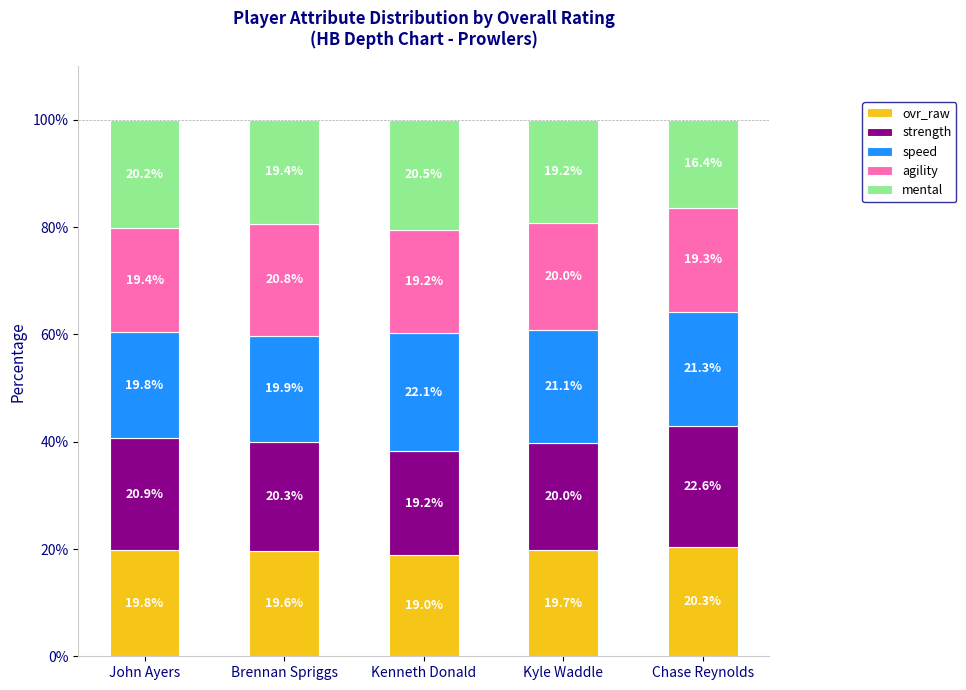

How many categories are shown in the chart?

5